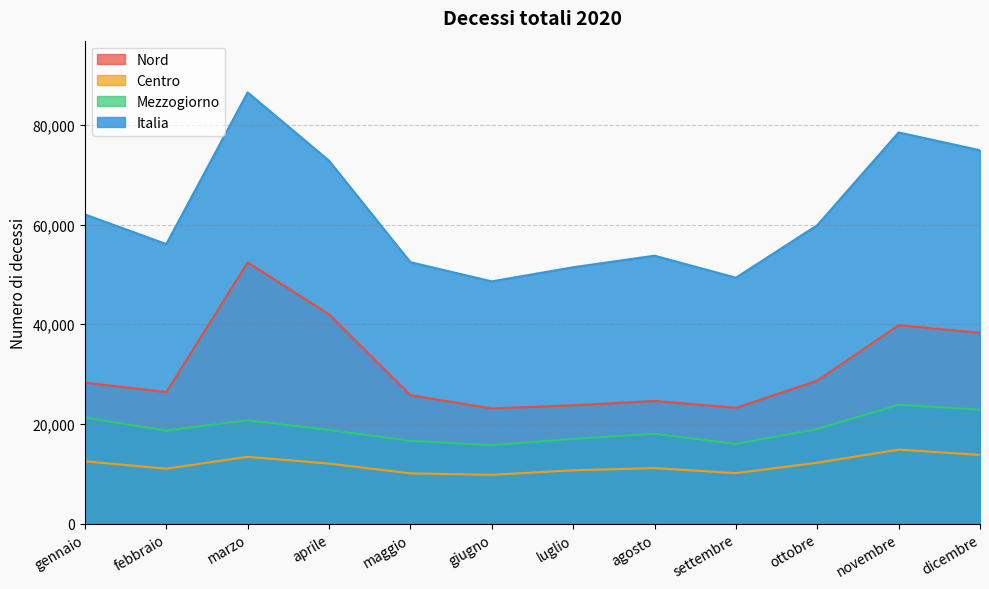

Reading right to left, what are all the values shown in this chart?

Nord: 38279	39788	28682	23222	24591	23733	23089	25765	41982	52391	26377	28282
Centro: 13771	14842	12202	10123	11126	10689	9782	10073	12040	13393	11015	12494
Mezzogiorno: 22845	23840	18977	15981	18027	17000	15718	16602	18787	20717	18678	21243
Italia: 74895	78470	59861	49326	53744	51422	48589	52440	72809	86501	56070	62019